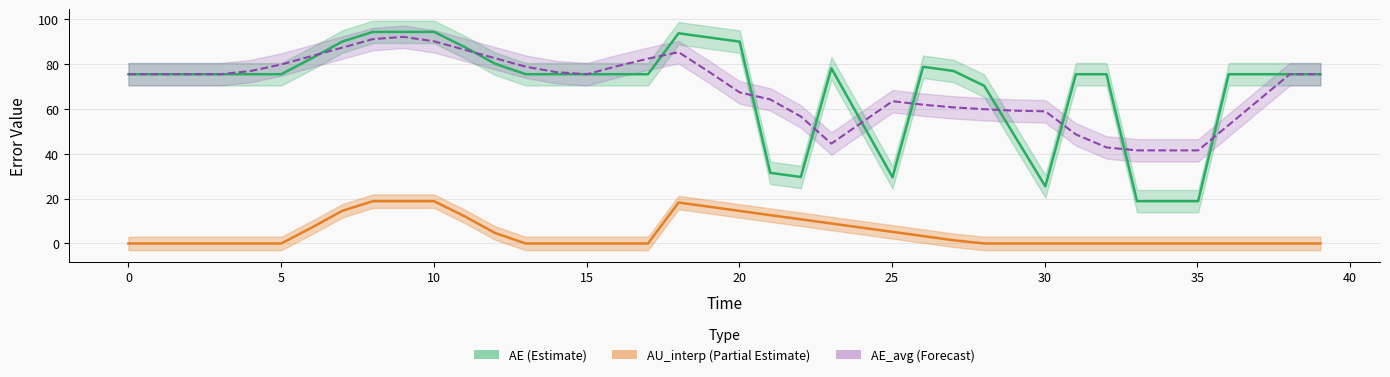

How many lines are shown in the chart?

3